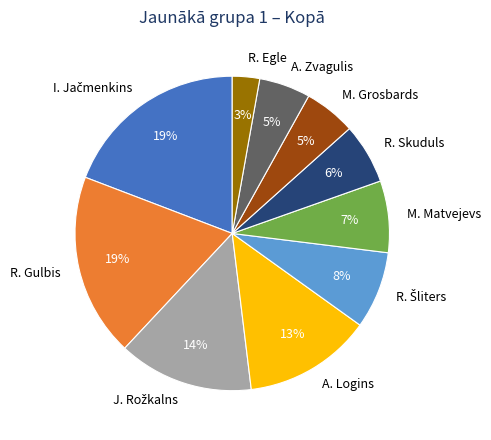

To the nearest percent, what percentage of the pie is R. Gulbis?

19%